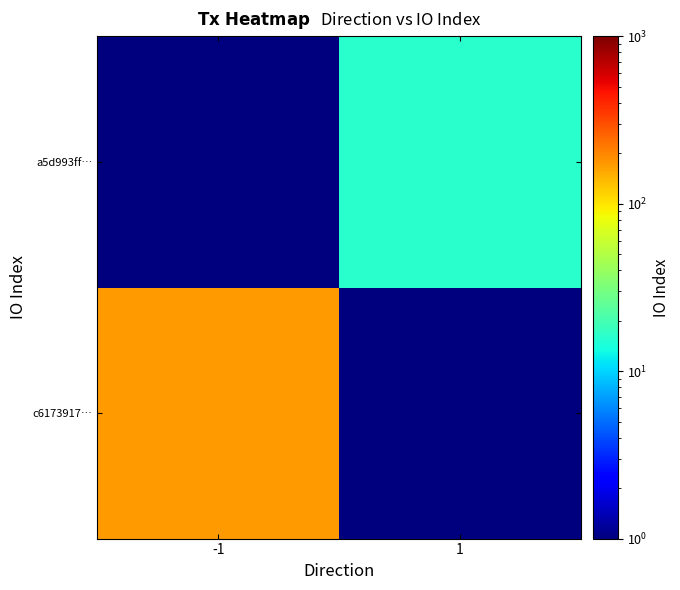

List the series in order of their peak value, lowest first.

a5d993ff…, c6173917…